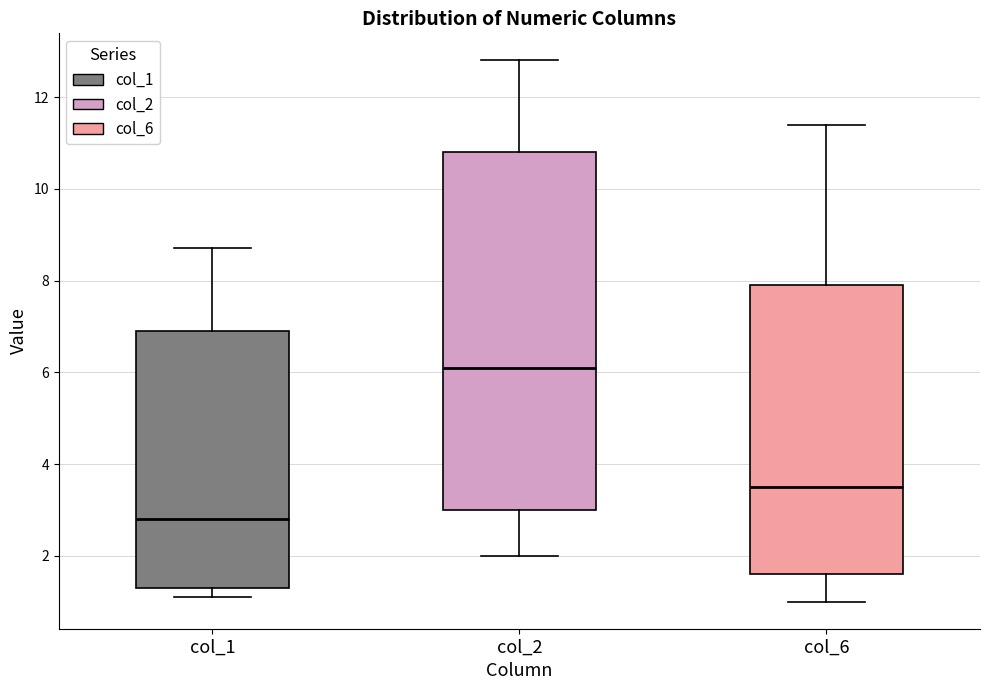

Comparing the boxes themselves (not the whiskers), which one is the tallest?

col_2